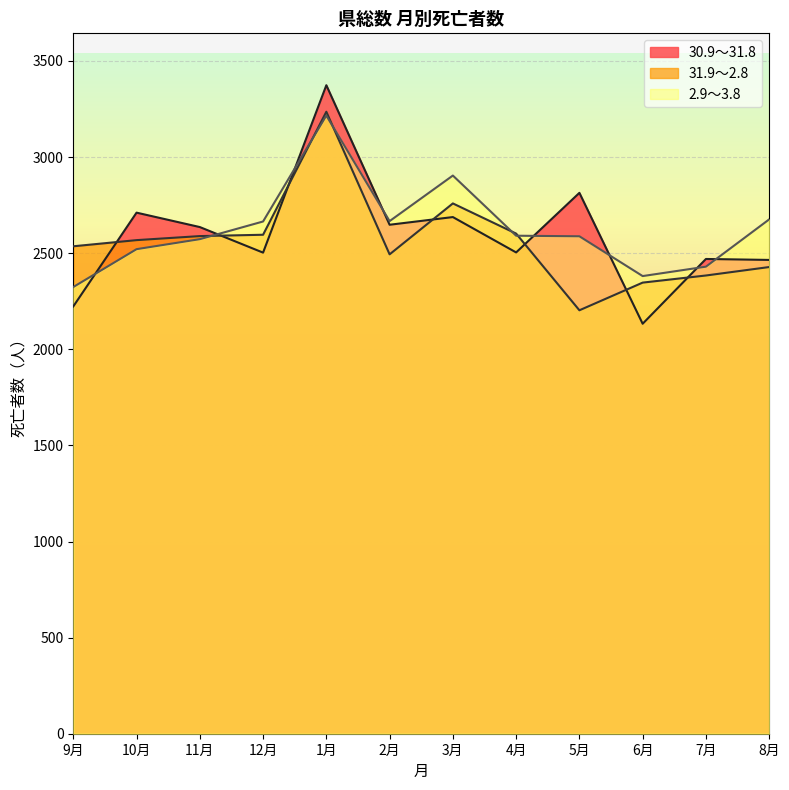

Rank the categories by 2.9～3.8 value from lowest to highest.

9月, 6月, 7月, 10月, 11月, 5月, 4月, 12月, 2月, 8月, 3月, 1月